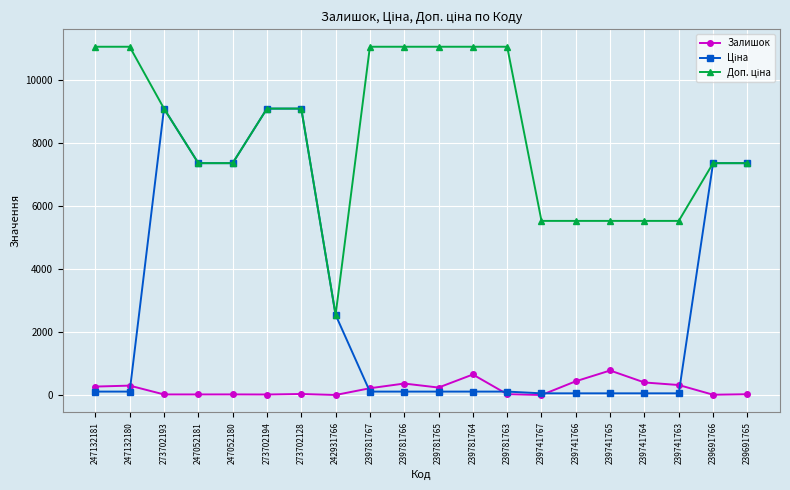

The Залишок series shows 439.0 at 239741766. True or false?

True